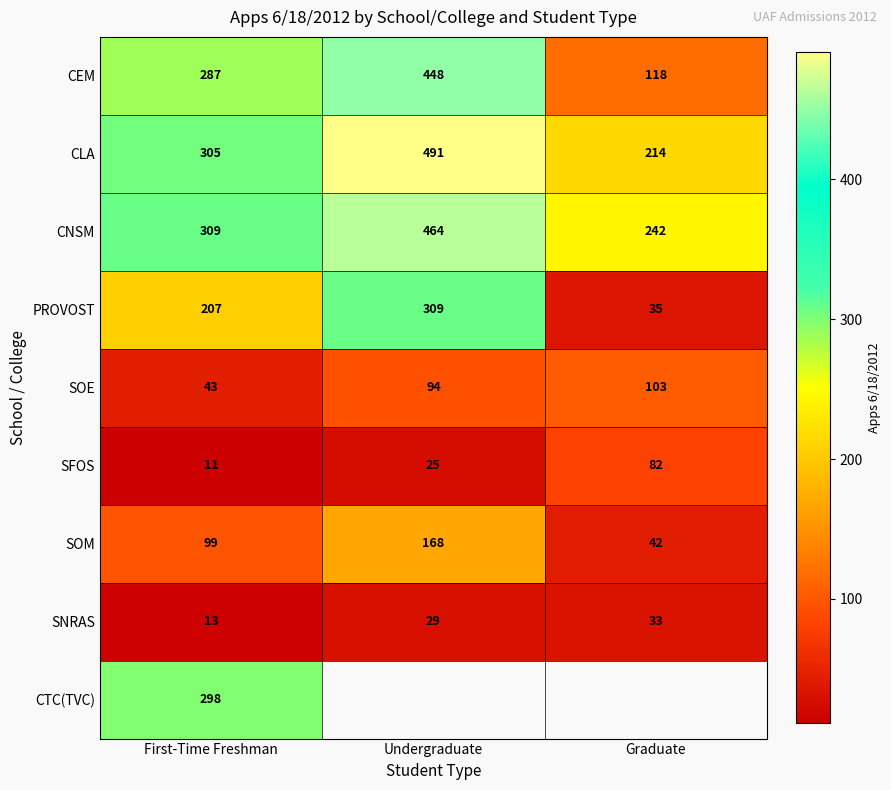

What is the difference between the maximum and minimum values in the SOM series?

126